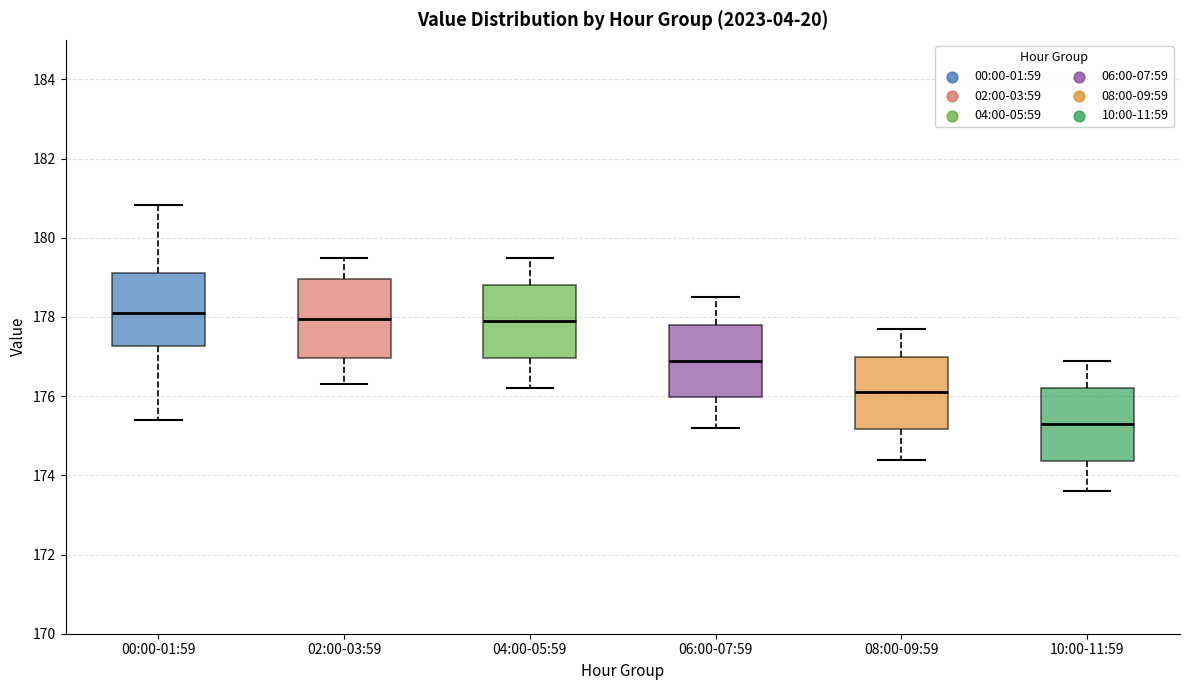

Where does the median line of the box for 02:00-03:59 sit on the y-axis? The values are not printed on the chart, so give them approximately, as read against the axis.

178.0